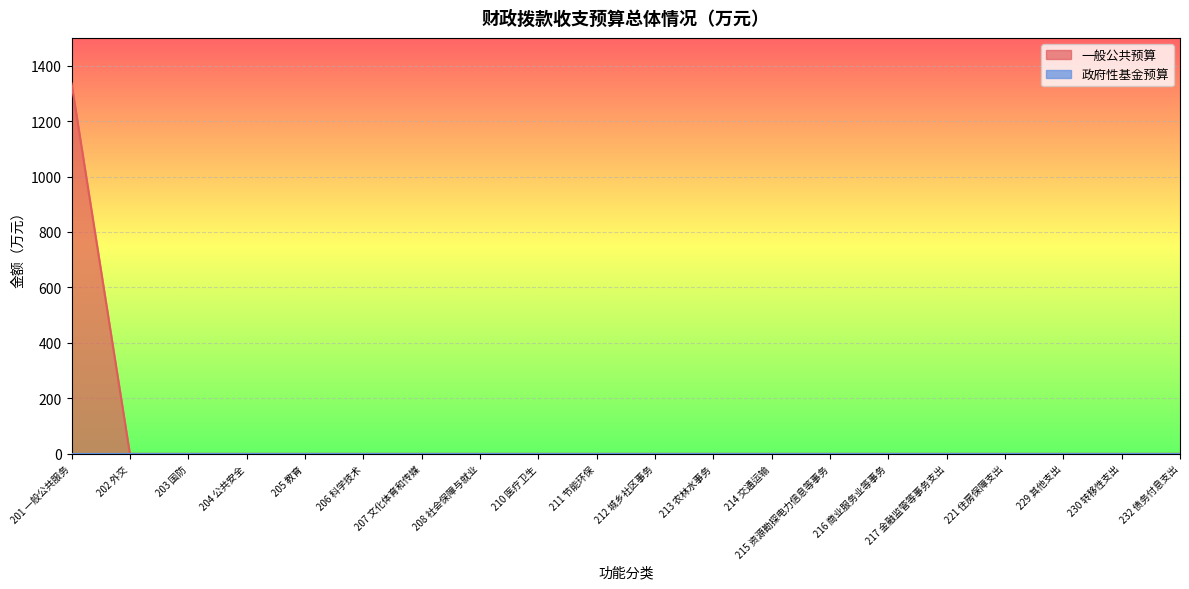

What is the label of the 17th point from the left?

221 住房保障支出